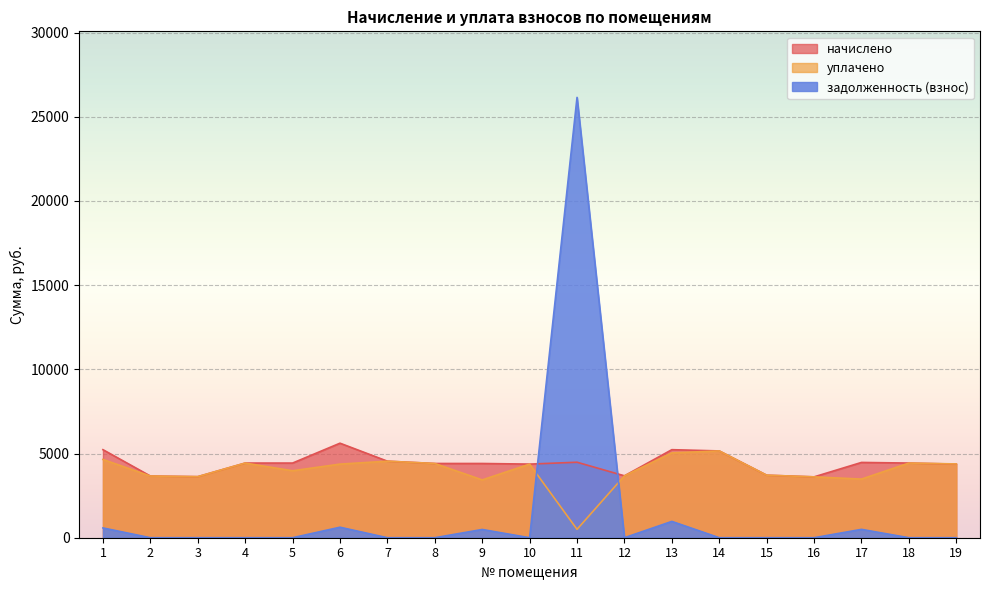

Reading right to left, what are all the values shown in this chart?

начислено: 19=4371.8	18=4433.9	17=4471.2	16=3614.2	15=3713.6	14=5154.3	13=5228.8	12=3676.3	11=4483.6	10=4371.8	9=4409.1	8=4409.1	7=4545.7	6=5613.8	5=4433.9	4=4433.9	3=3626.6	2=3663.9	1=5228.8
уплачено: 19=4381.8	18=4433.9	17=3482.0	16=3614.2	15=3713.6	14=5154.3	13=5040.0	12=3676.3	11=498.2	10=4371.8	9=3433.7	8=4409.1	7=4545.7	6=4371.9	5=3976.9	4=4433.9	3=3626.6	2=3663.9	1=4647.8
задолженность (взнос): 19=0.0	18=0.0	17=496.7	16=0.0	15=0.0	14=0.0	13=969.3	12=0.0	11=26150.8	10=0.0	9=489.8	8=0.0	7=0.0	6=623.7	5=0.0	4=0.0	3=0.0	2=0.0	1=581.0